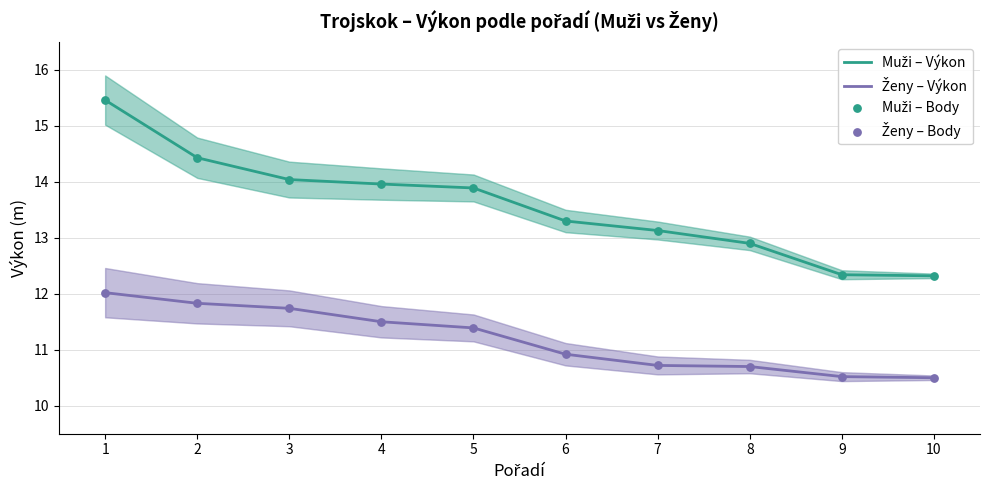

Which series has the largest Y range (max minus min)?

Muži – Výkon